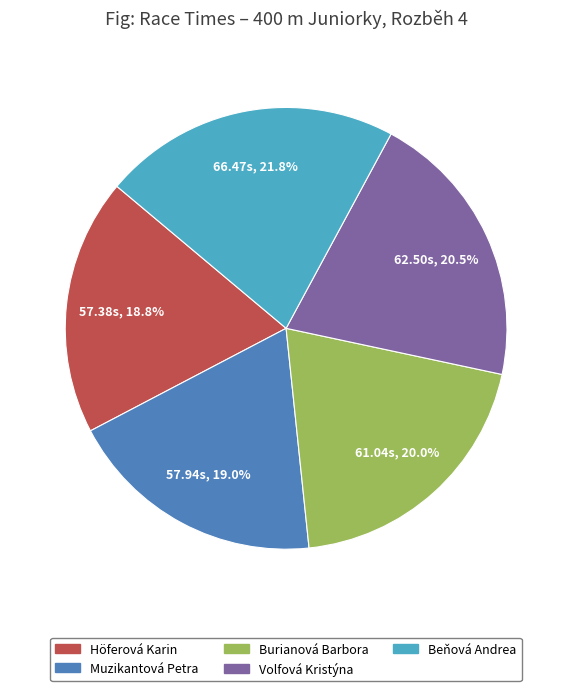

To the nearest percent, what percentage of the pie is Beňová Andrea?

22%